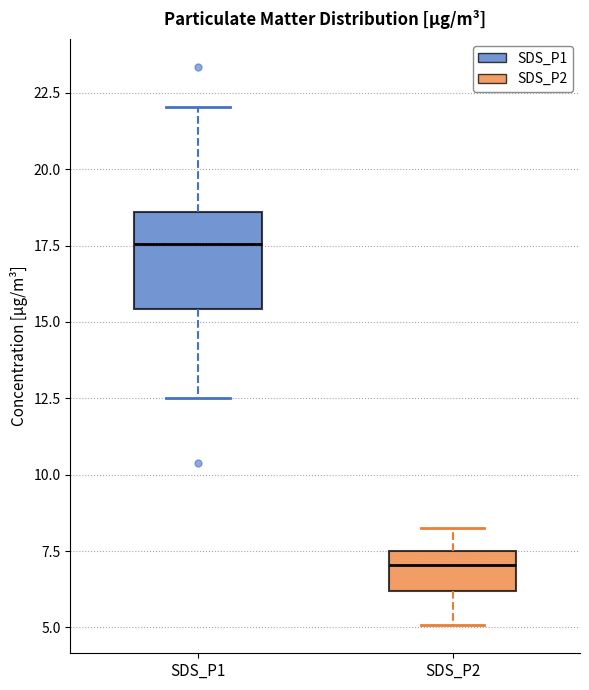

Where does the lower whisker of the box for SDS_P1 end on the y-axis? The values are not printed on the chart, so give them approximately, as read against the axis.

12.5